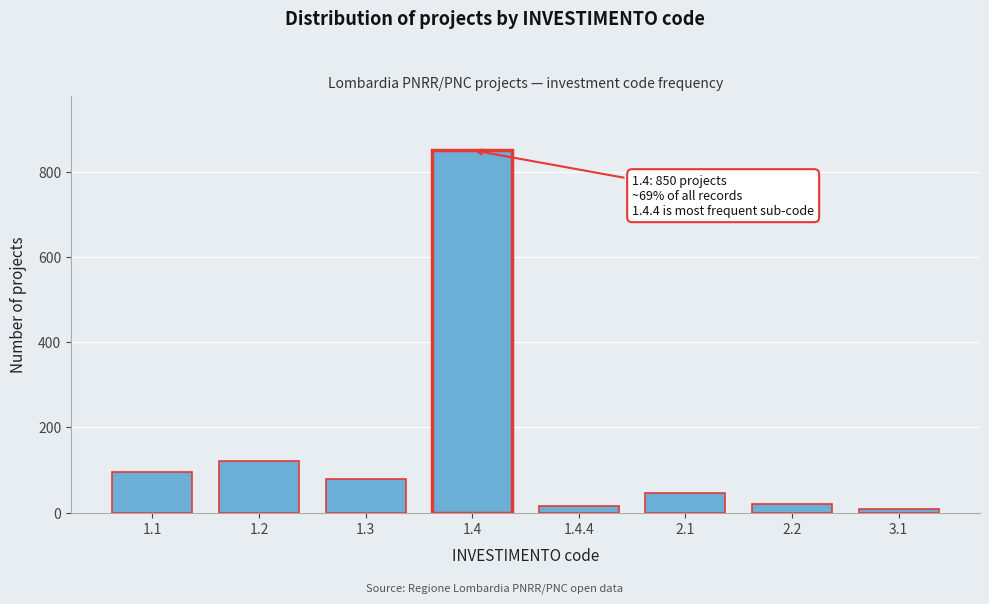

Reading left to right, list all the values displayed in this chart.

1.1=95	1.2=120	1.3=80	1.4=850	1.4.4=15	2.1=45	2.2=20	3.1=9